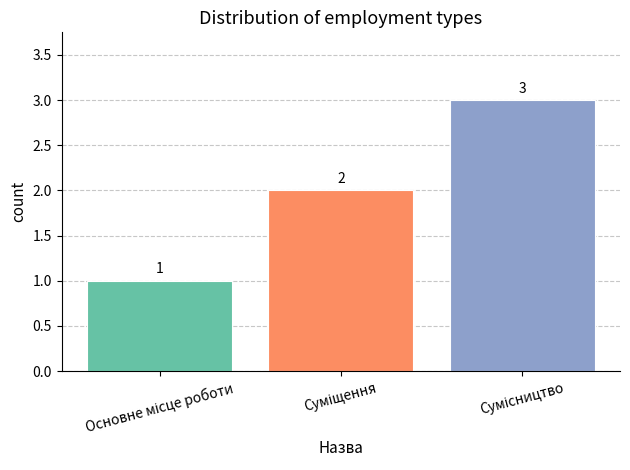

What is the sum of all values?

6